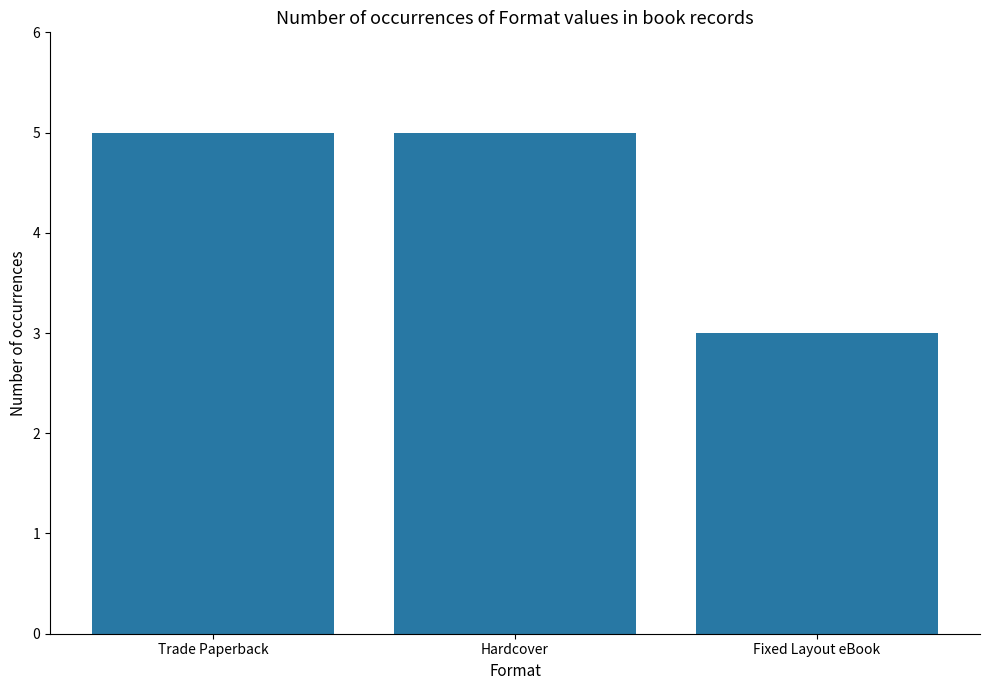

Reading left to right, transcribe all the data shown in this chart.

5	5	3